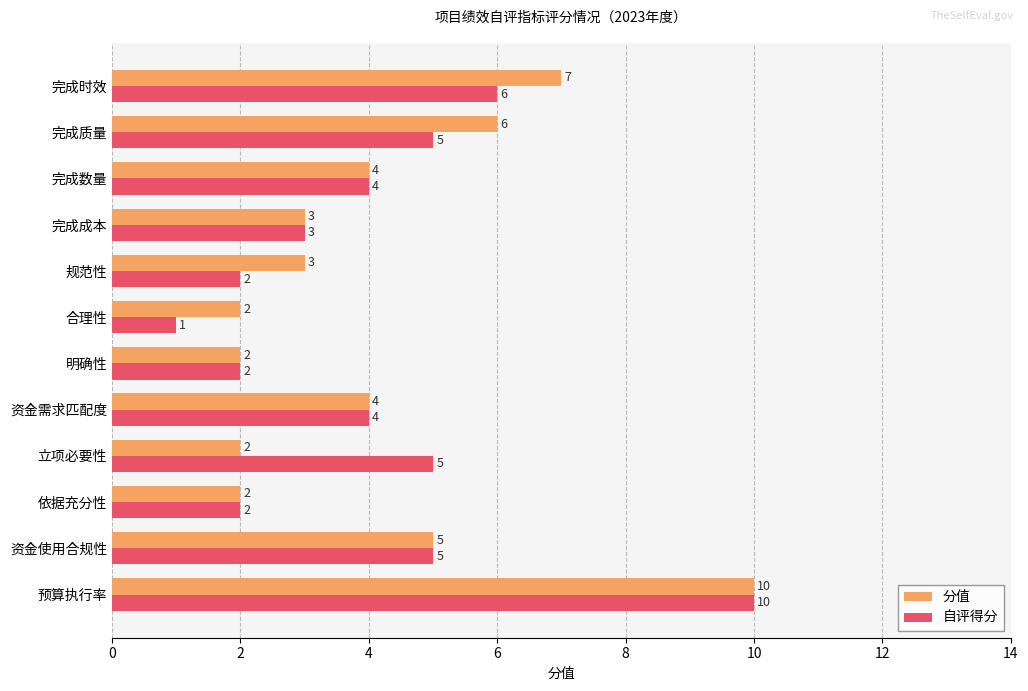

What is the minimum value shown in the chart?

1